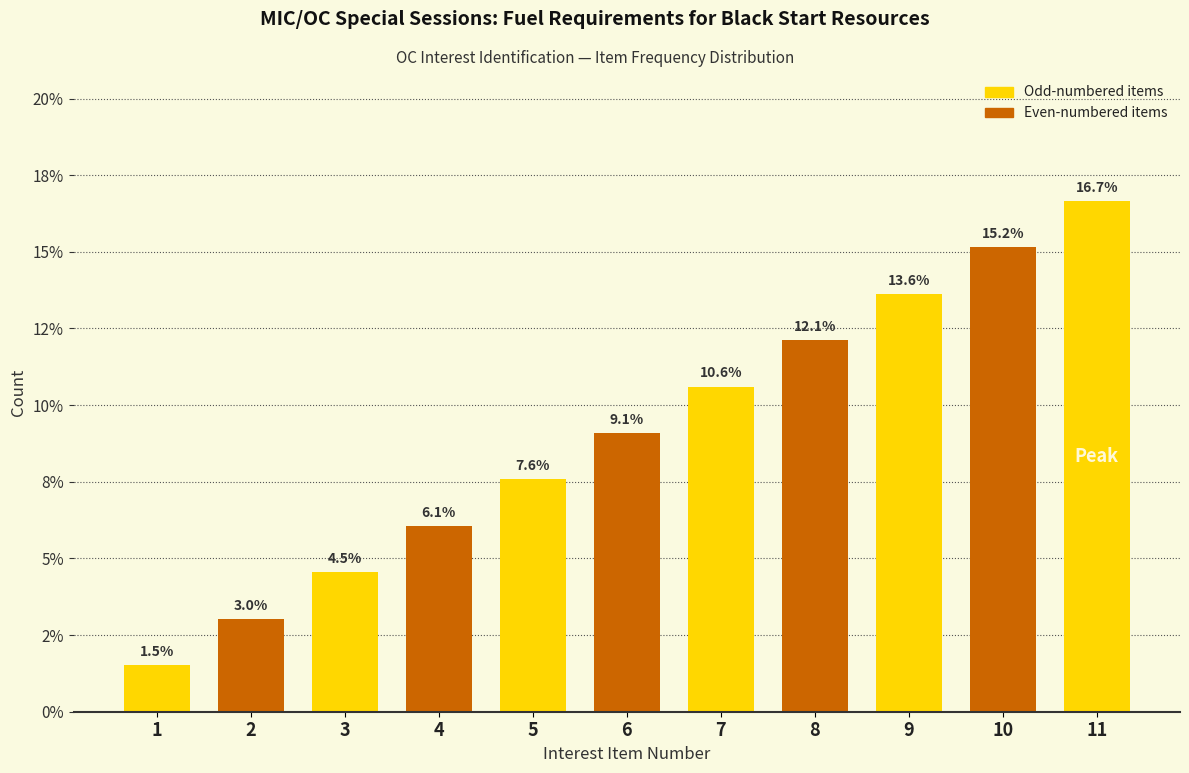

Does the chart contain any negative values?

No